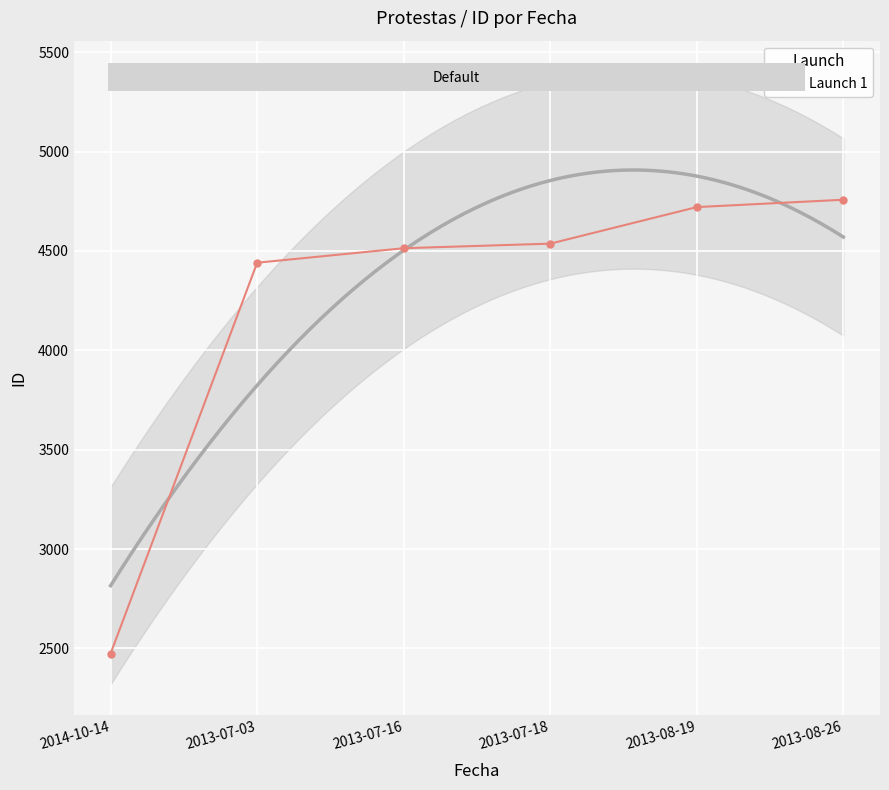

Reading left to right, extract all data points from this chart.

2474	4441	4514	4537	4721	4758